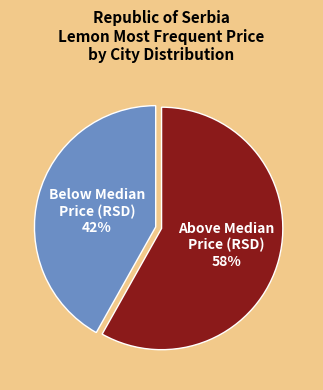

Between Below Median Price (RSD) and Above Median Price (RSD), which is larger?

Above Median Price (RSD)